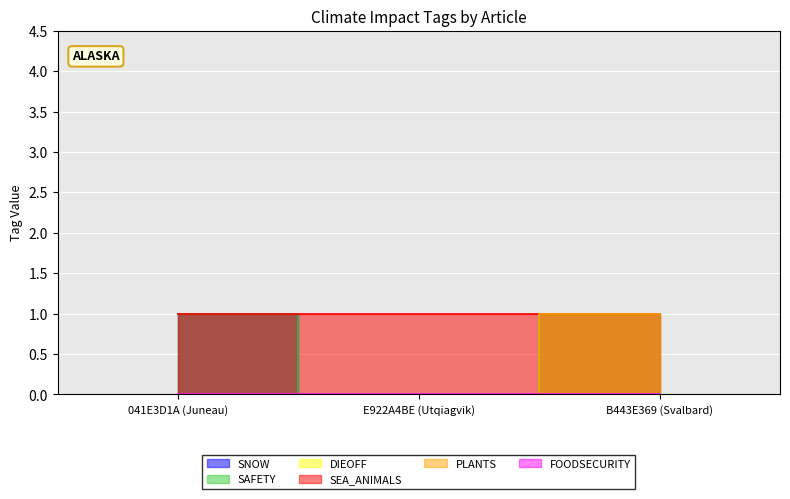

How many lines are shown in the chart?

3